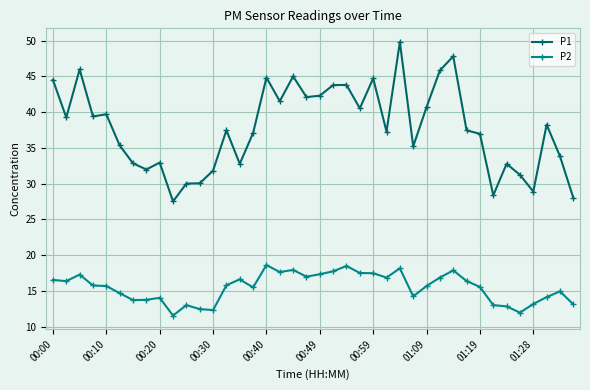

Which series has the largest total across all categories?

P1